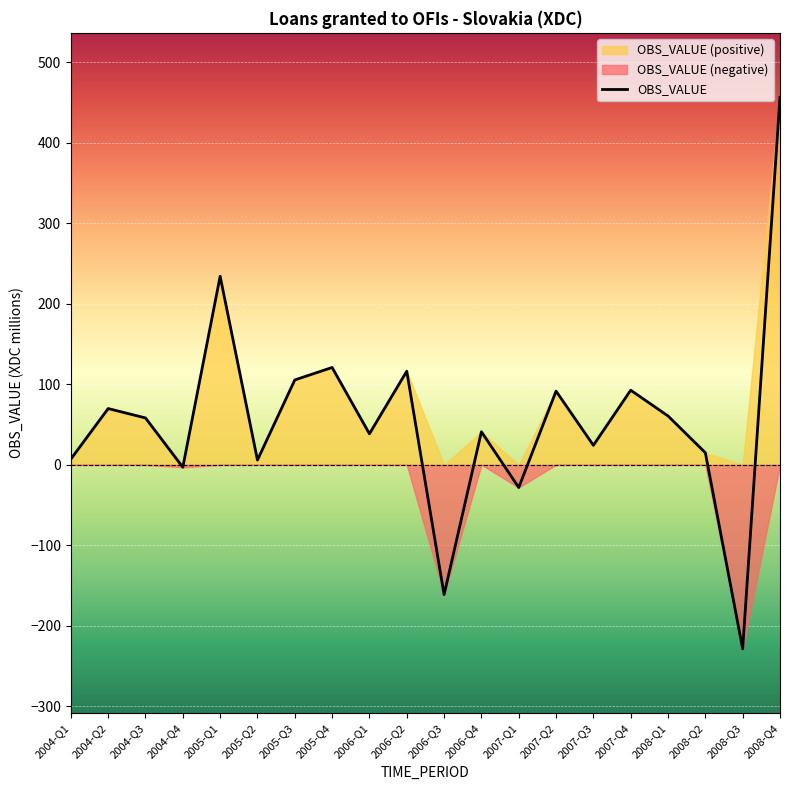

How many interior local peaks (higher than both neighbors) does the data have?

7